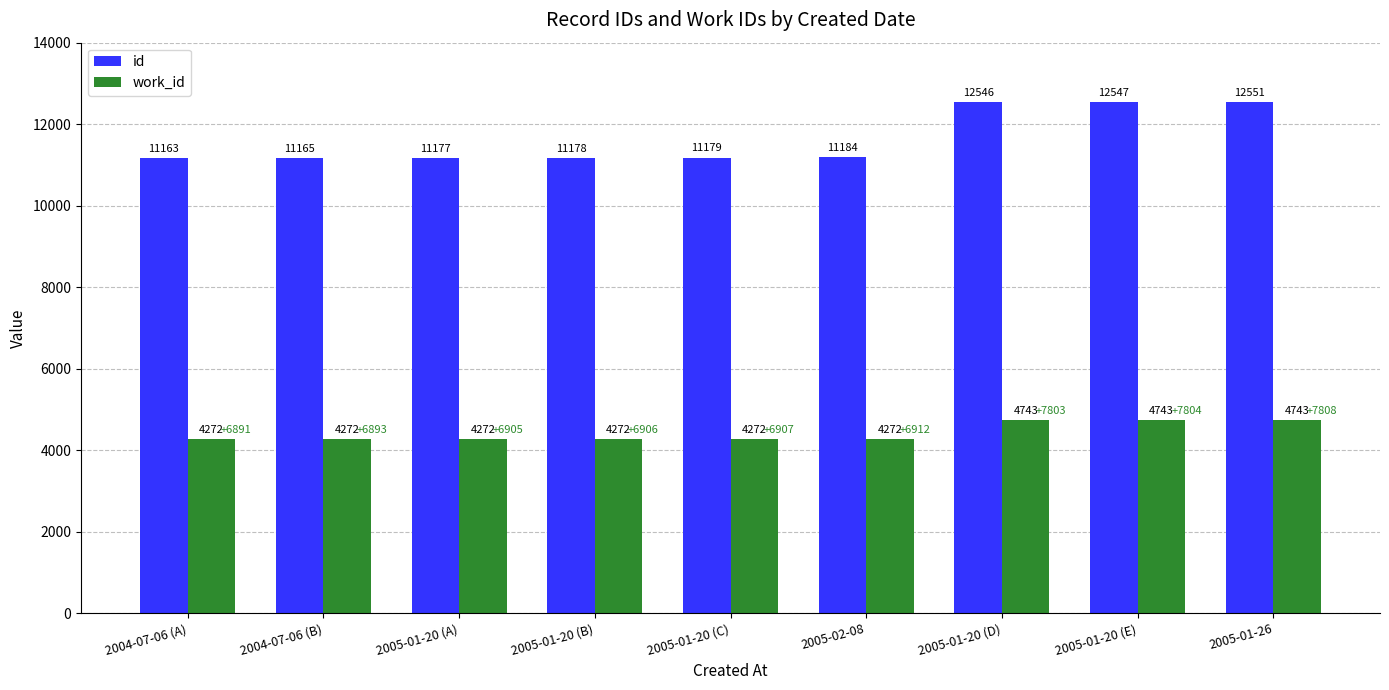

How many data points in id are less than 11179?

4